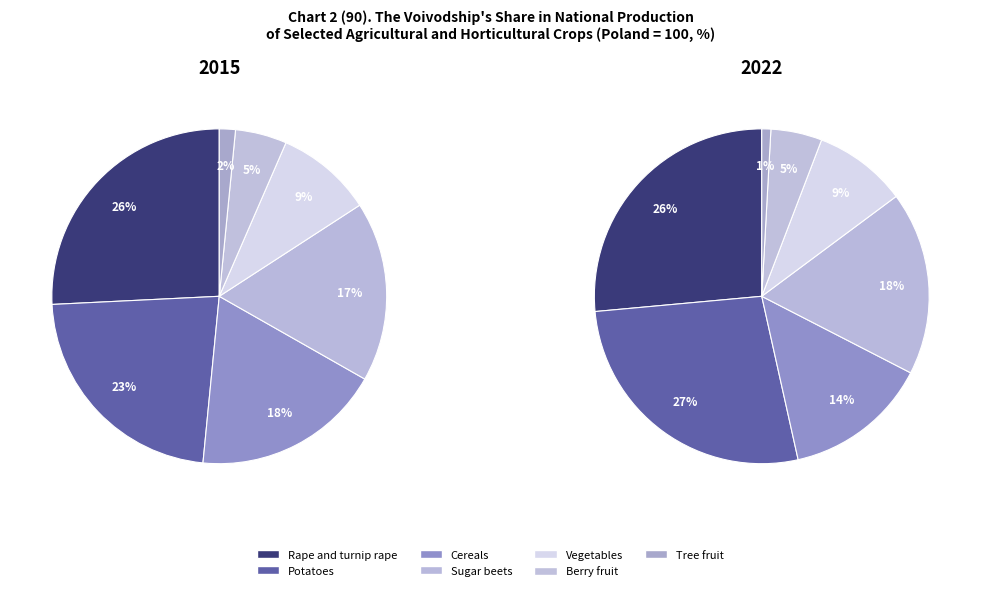

Is there any slice that represents more than half of the pie?

No